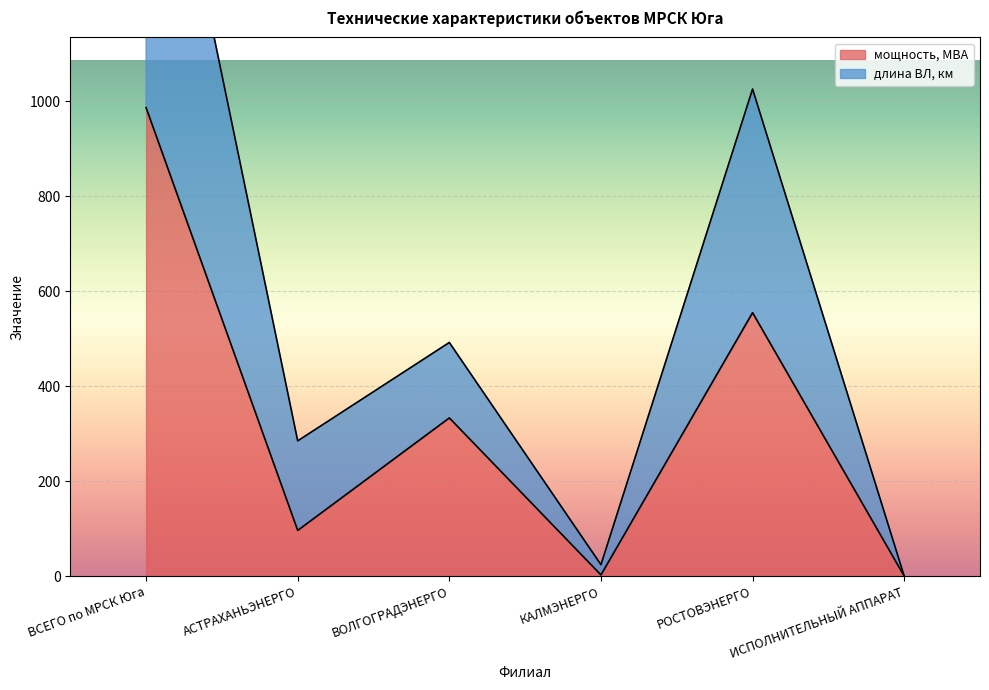

Which series changed the most between АСТРАХАНЬЭНЕРГО and КАЛМЭНЕРГО?

длина ВЛ, км